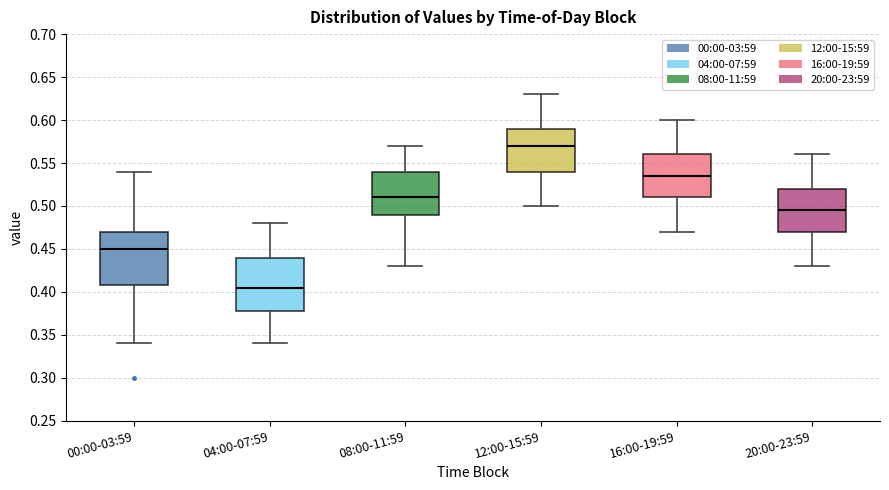

Which box has the lowest median line?

04:00-07:59